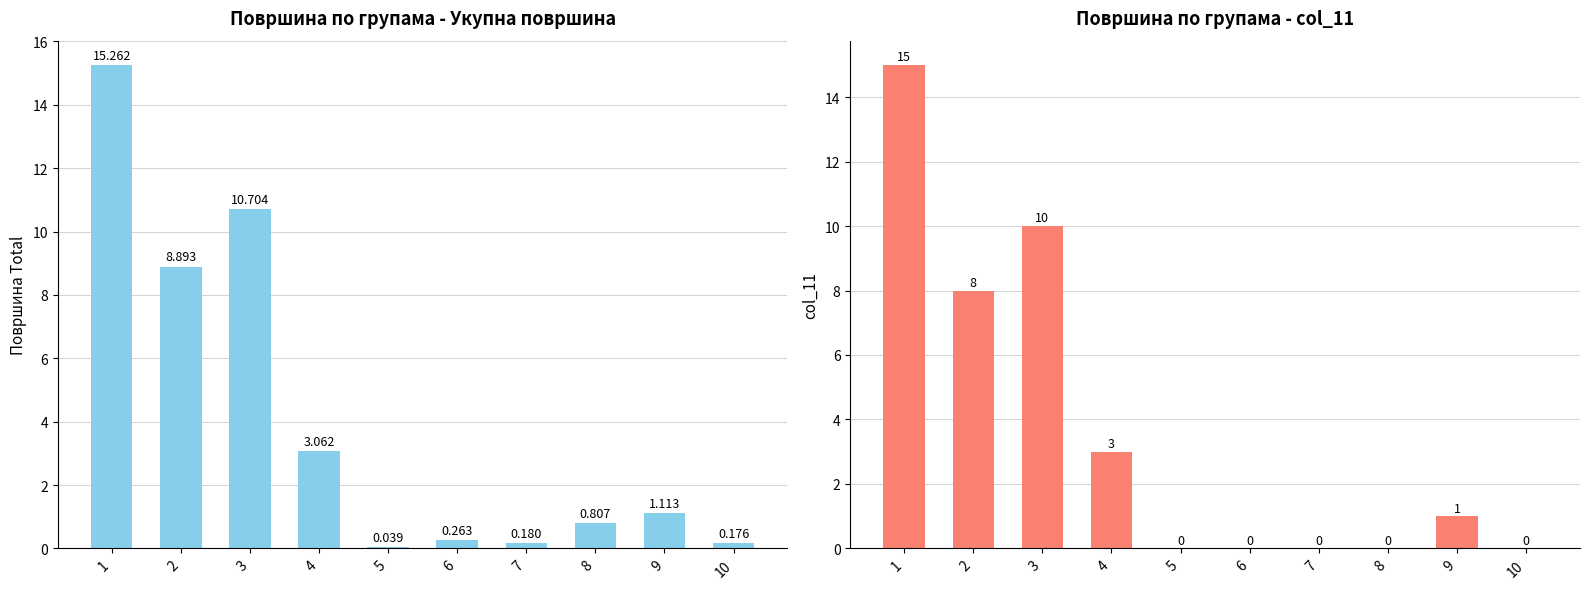

List the series in order of their overall mean, highest first.

Површина Total, col_11